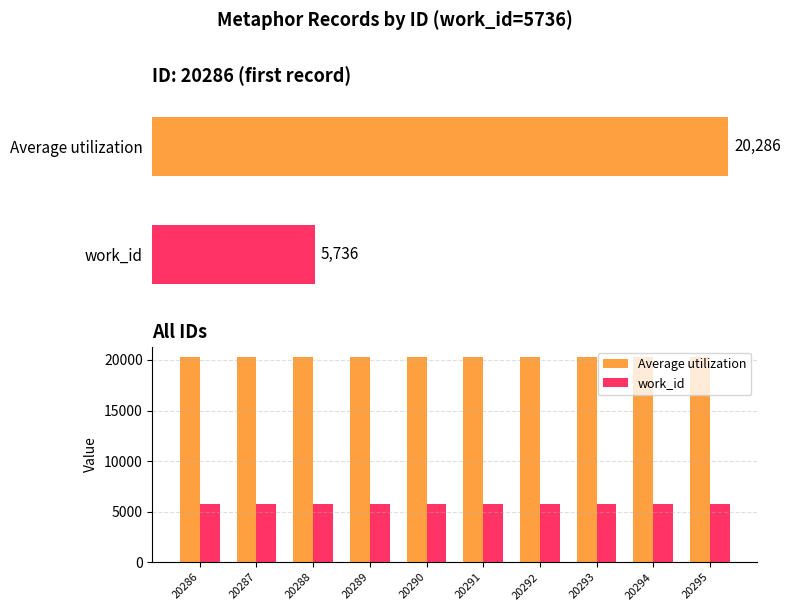

Reading left to right, list all the values displayed in this chart.

Average utilization: 20286=20286	20287=20287	20288=20288	20289=20289	20290=20290	20291=20291	20292=20292	20293=20293	20294=20294	20295=20295
work_id: 20286=5736	20287=5736	20288=5736	20289=5736	20290=5736	20291=5736	20292=5736	20293=5736	20294=5736	20295=5736